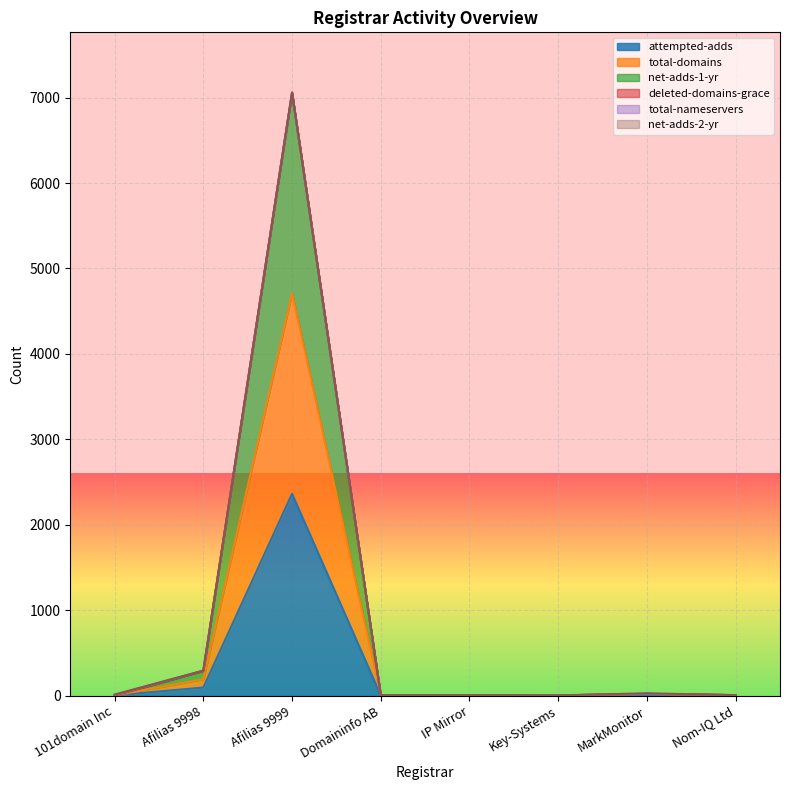

At how many categories does at least one series exceed 2436?

1